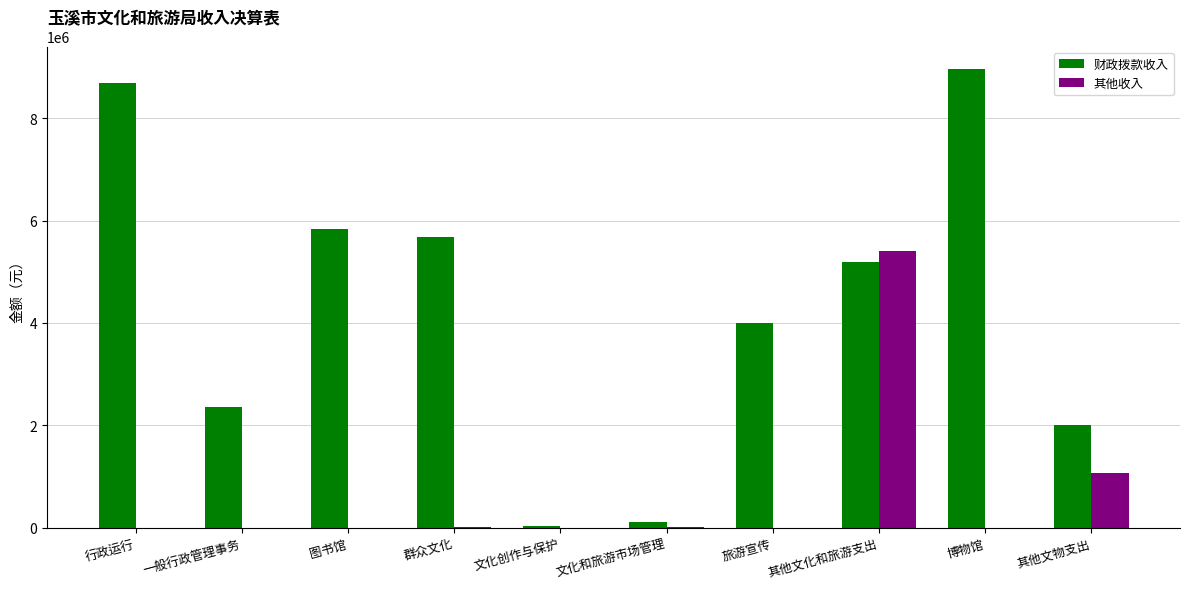

What is the sum of all 其他收入 values?

6502075.1